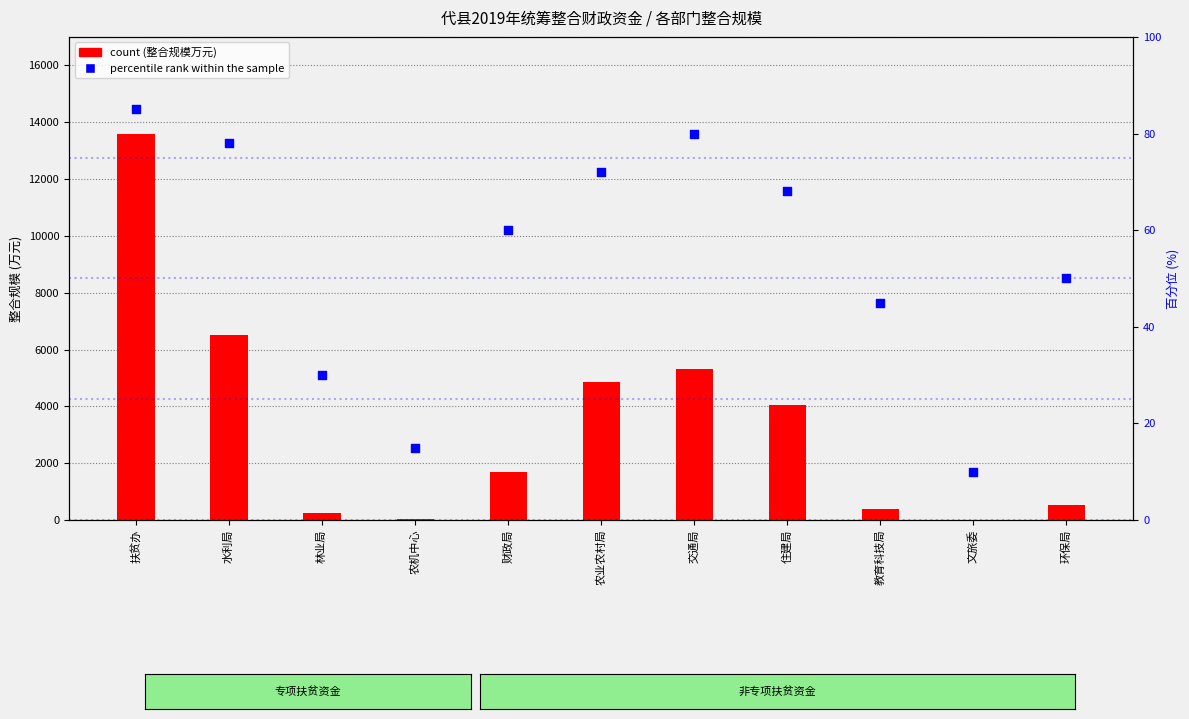

Which series has the widest spread of Y values?

count